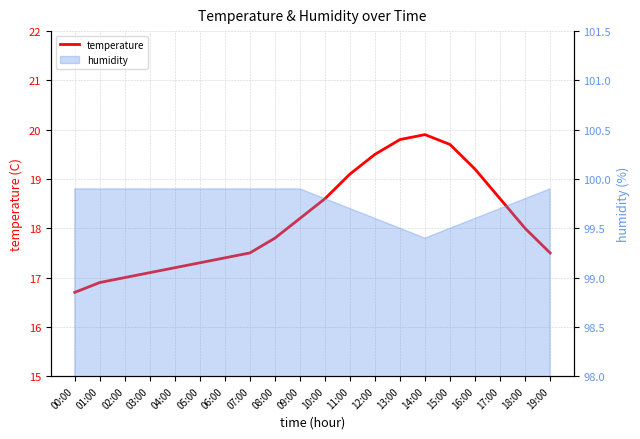

Which category has the highest value across all series?

14:00